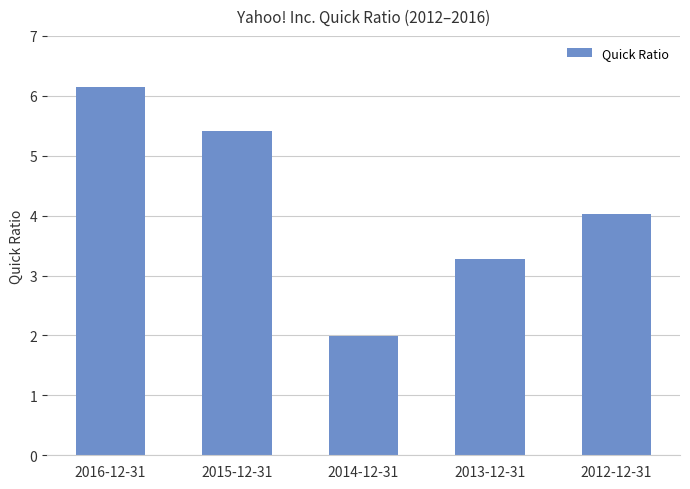

What is the approximate value at 2014-12-31?

2.0